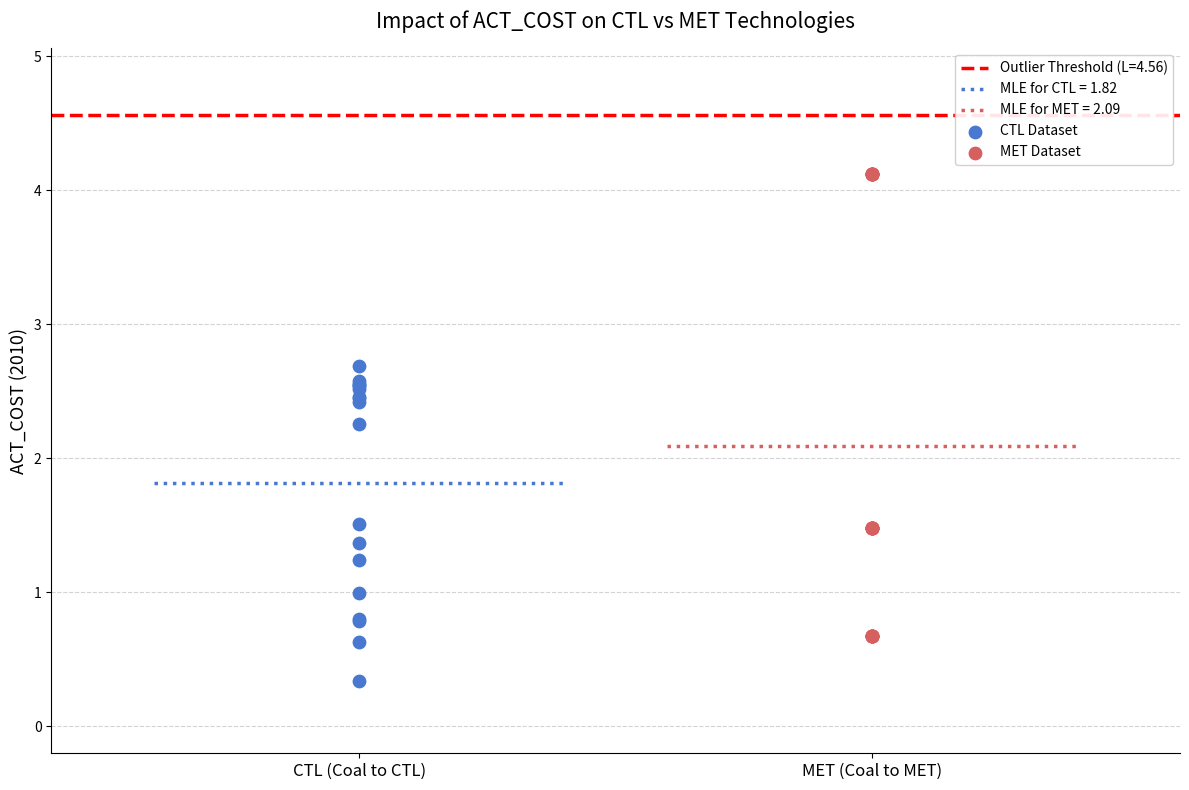

Which series contains the highest Y value?

MET Dataset